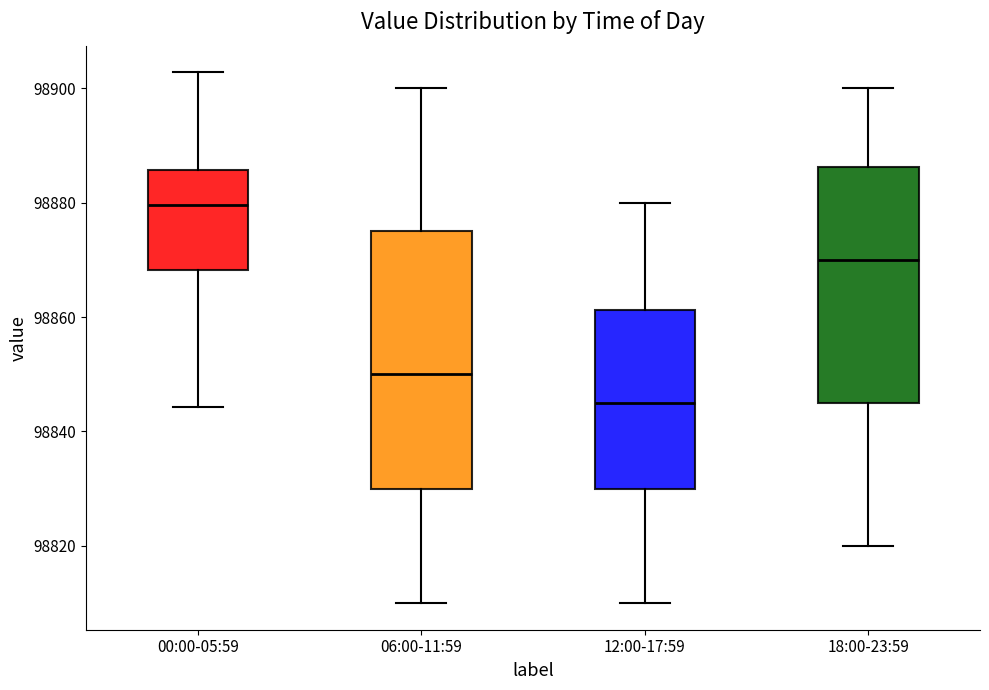

Which box is the tallest, from its lower edge to its upper edge?

06:00-11:59